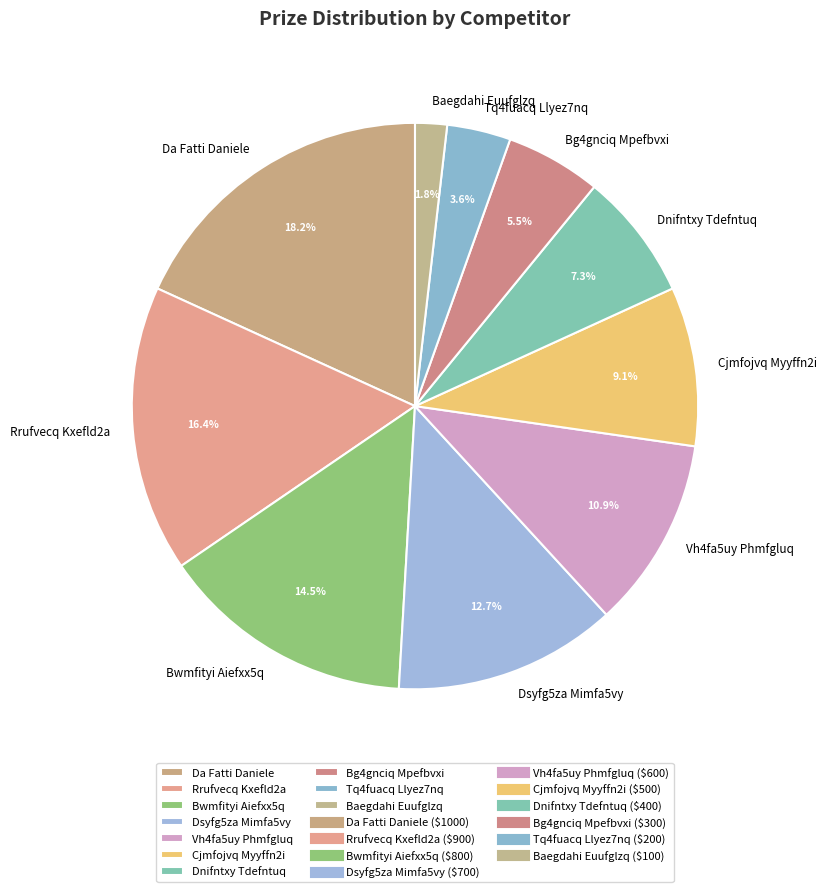

Approximately how many times larger is the value at Tq4fuacq Llyez7nq compared to Baegdahi Euufglzq?

2.0